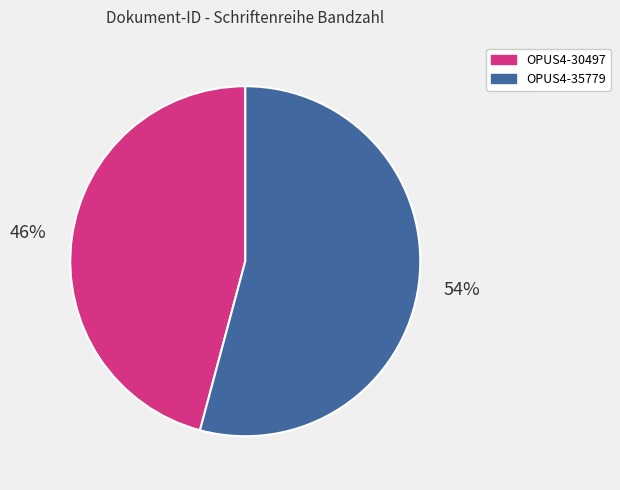

The OPUS4-35779 slice represents 54% of the pie. True or false?

True